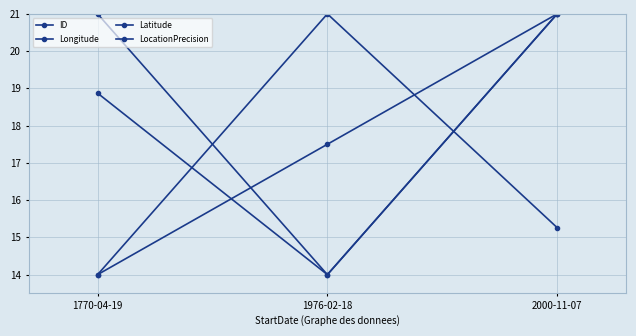

How many values in the Latitude series are below 18?

1